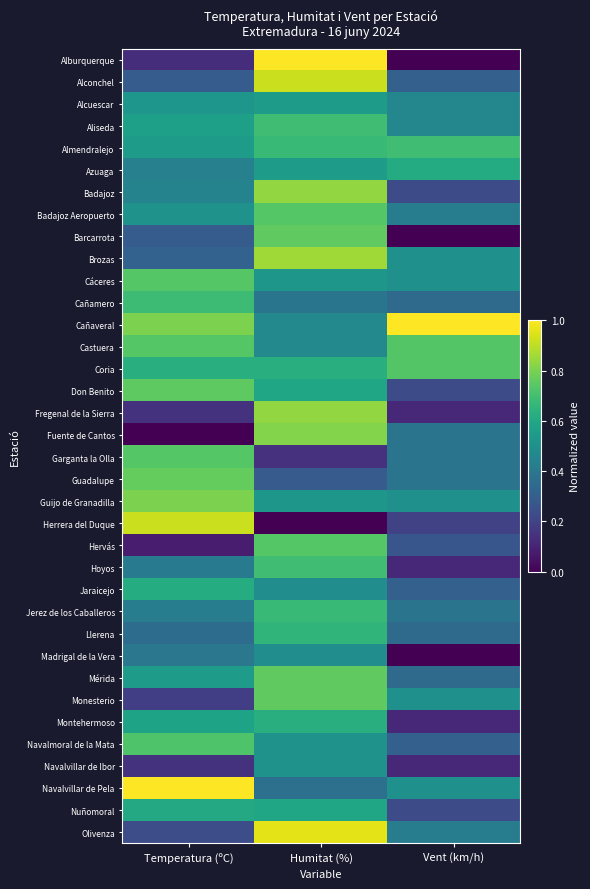

What is the difference between the highest and lowest values at Vent (km/h)?

1.0